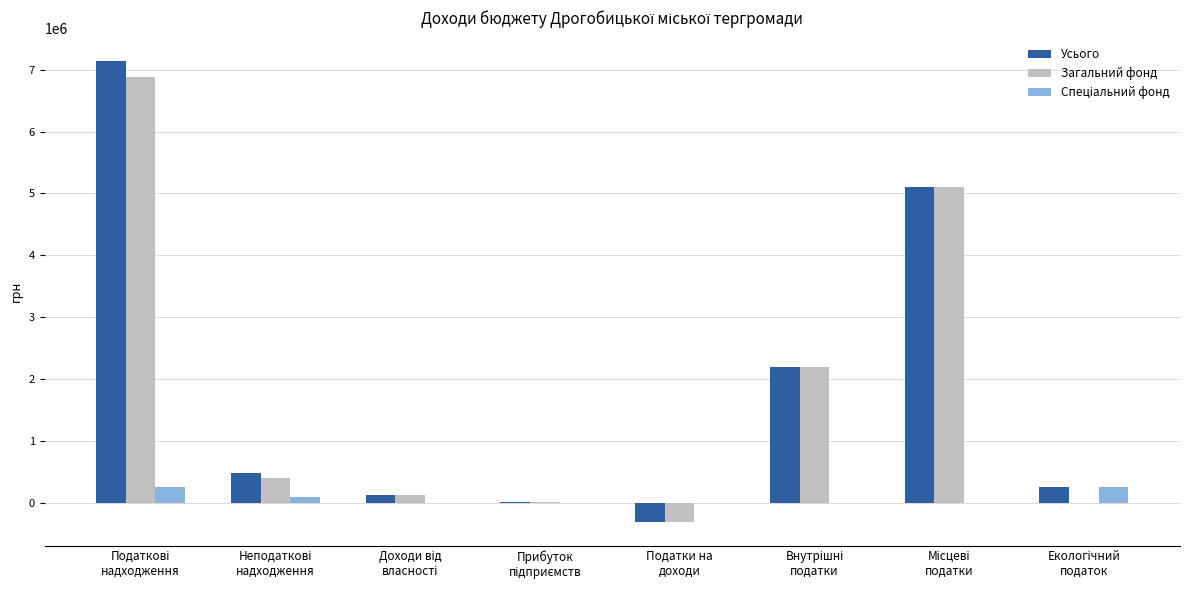

Which series has the widest spread of values?

Усього